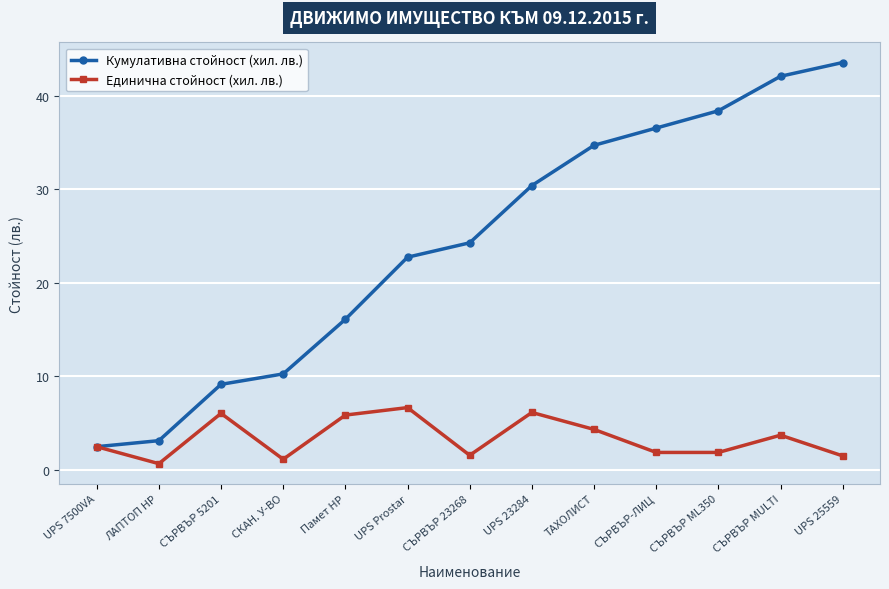

What is the label of the 5th point from the left?

Памет HP